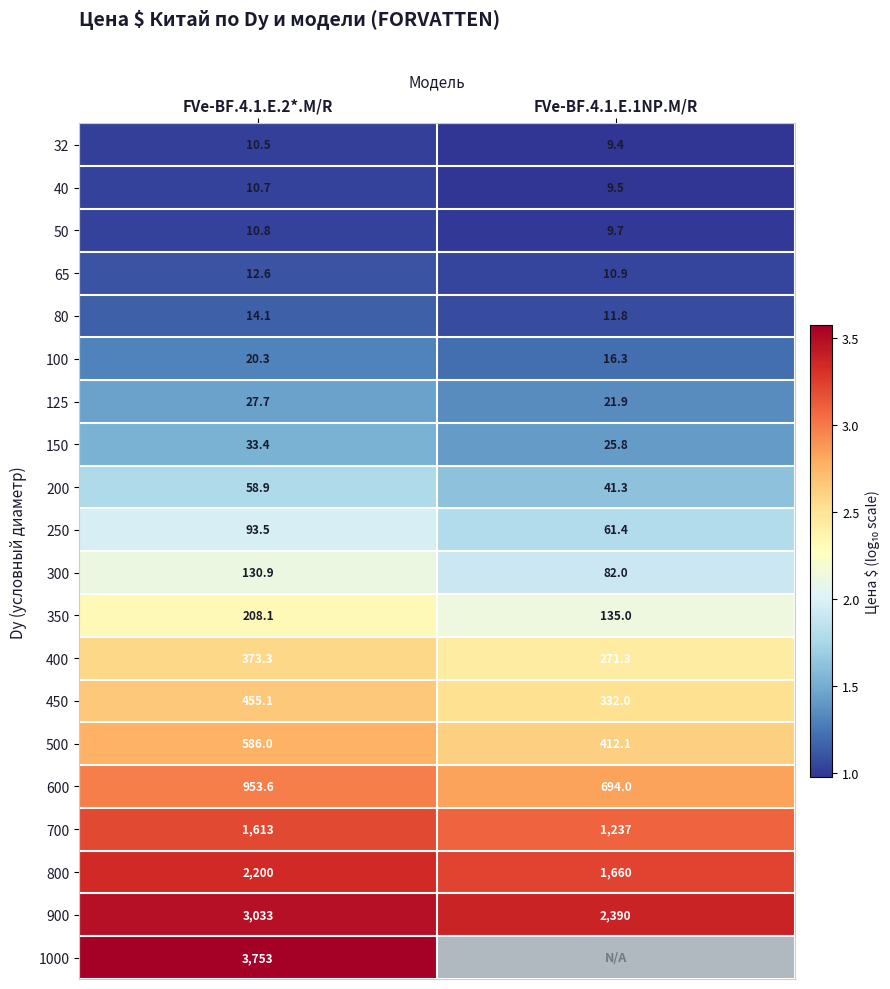

Which category has the lowest value in the 500 series?

FVe-BF.4.1.E.1NP.M/R